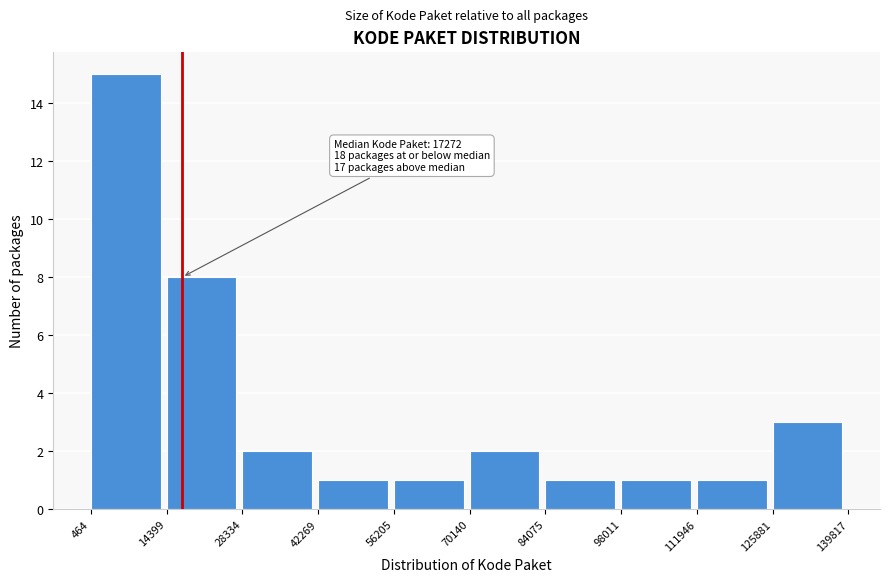

Over which range of the x-axis is the bar tallest?

464 to 14399